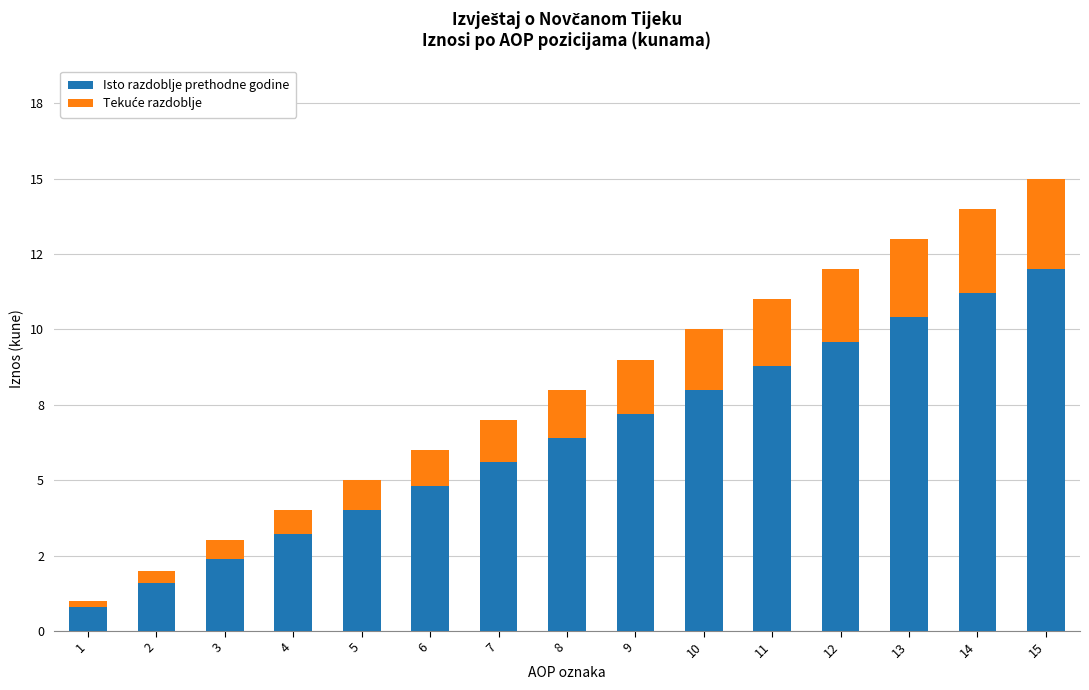

What is the difference between the maximum and minimum values in the Isto razdoblje prethodne godine series?

11.2